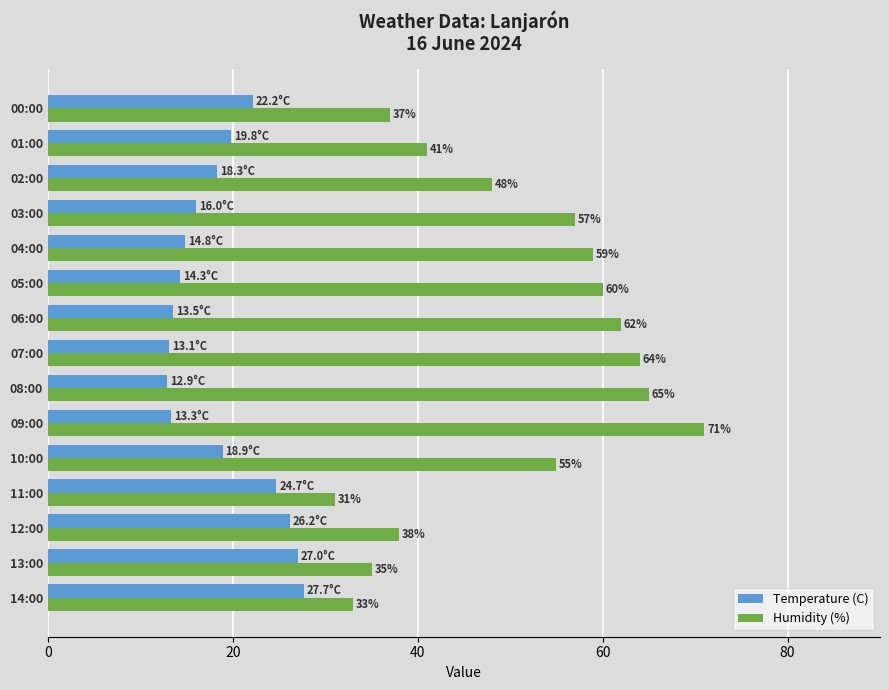

The value of Humidity (%) at 07:00 is 30.1. True or false?

False